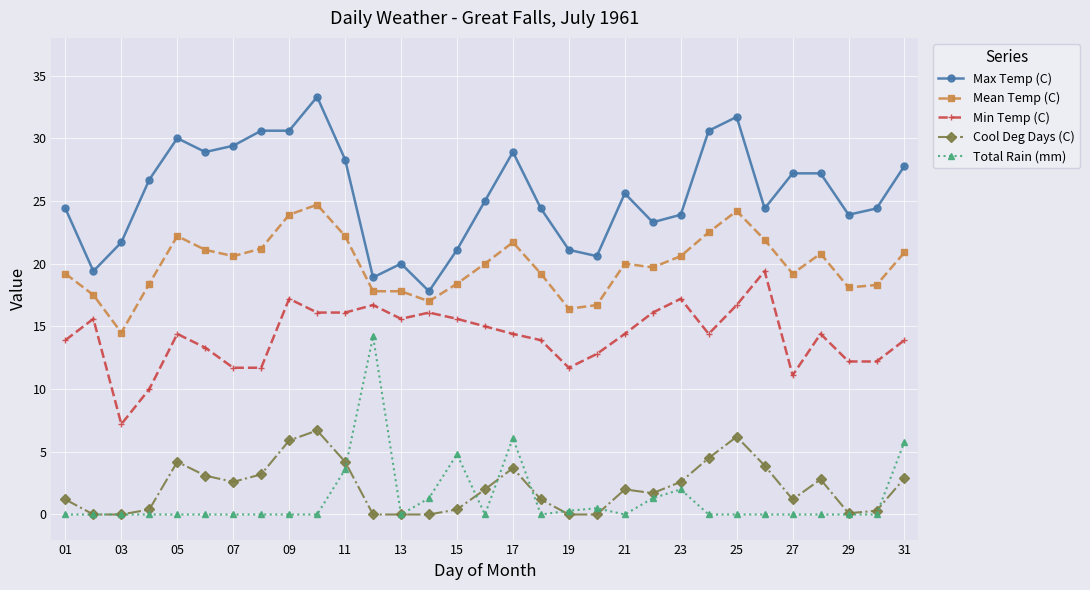

Which series has the largest total across all categories?

Max Temp (C)